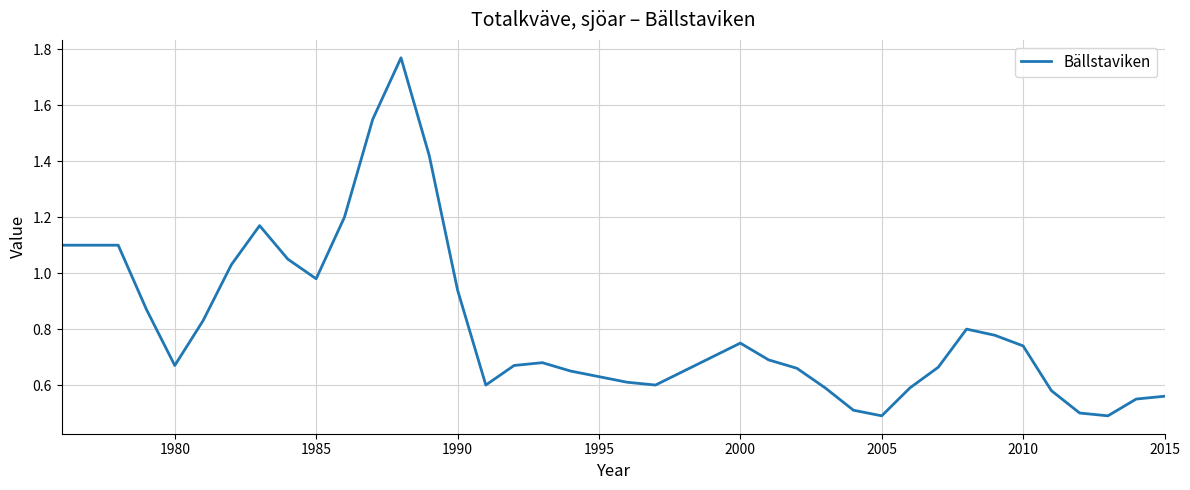

What is the difference between the maximum and minimum values?

1.3